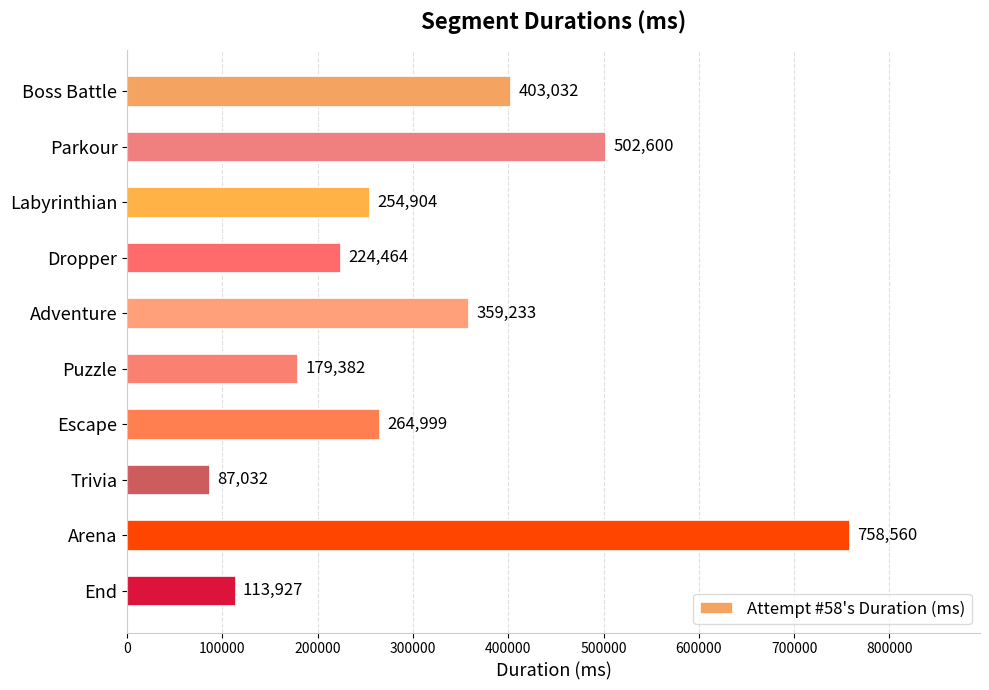

What is the difference between the maximum and minimum values?

671528